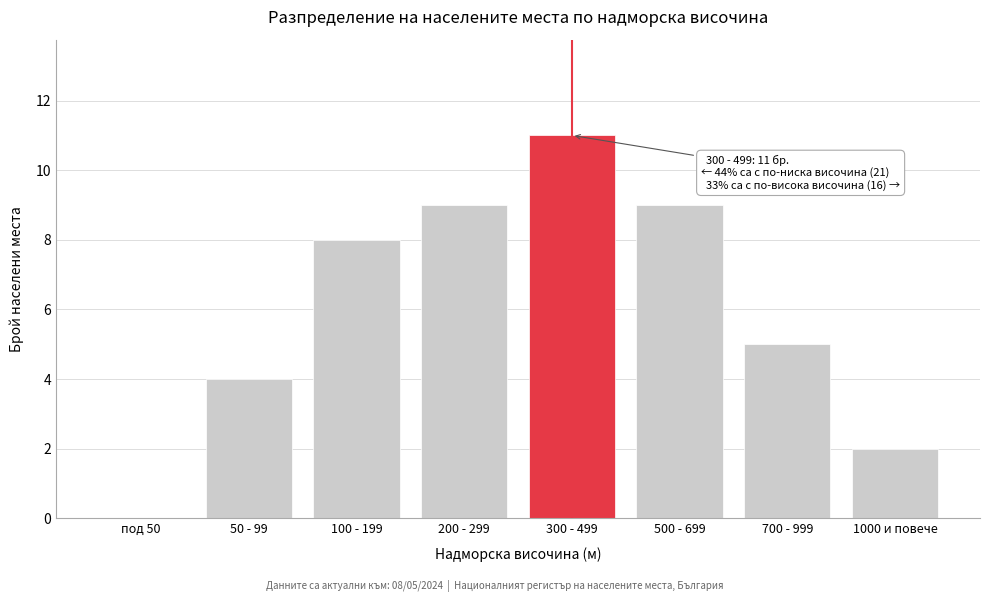

Reading left to right, what are all the values shown in this chart?

под 50=0	50 - 99=4	100 - 199=8	200 - 299=9	300 - 499=11	500 - 699=9	700 - 999=5	1000 и повече=2